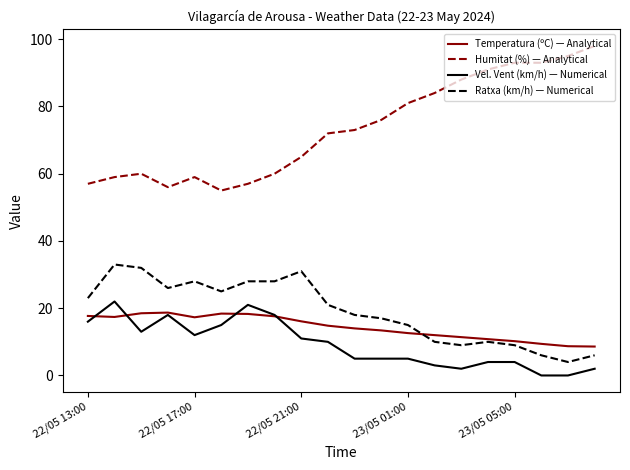

Which series has the largest range (max minus min)?

Humitat (%) — Analytical